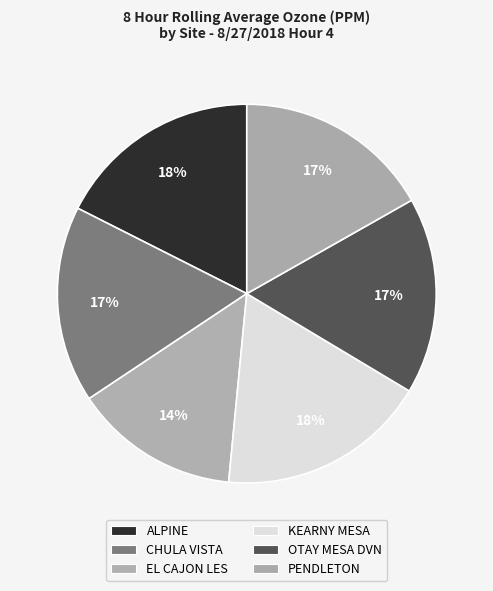

Is it true that ALPINE is 18% of the pie?

True